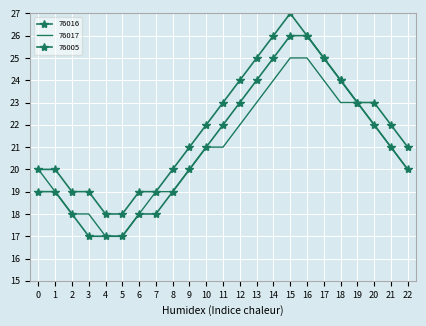

Which series has the largest range (max minus min)?

76016